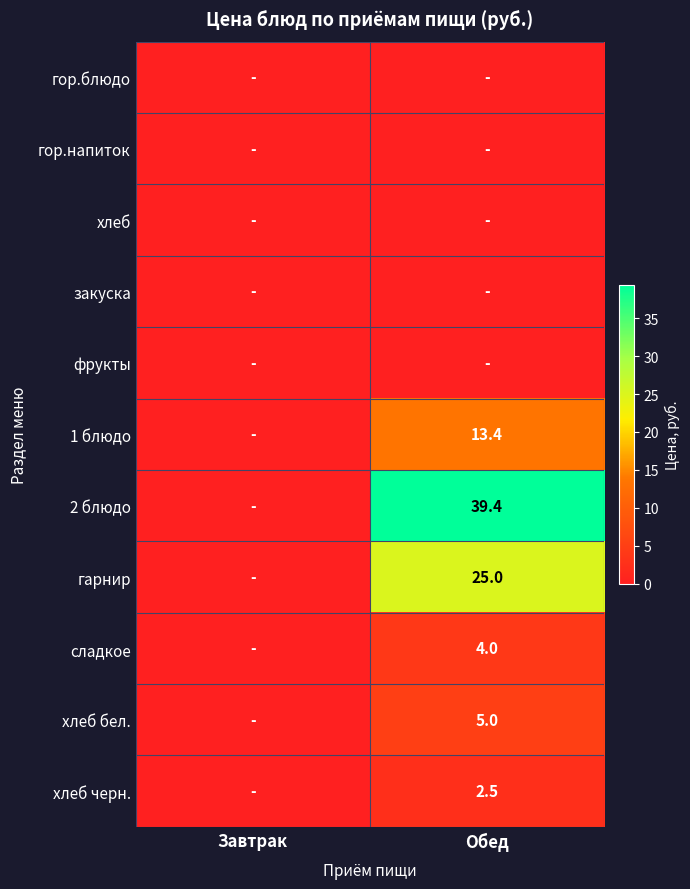

The 1 блюдо series shows 3.8 at Обед. True or false?

False